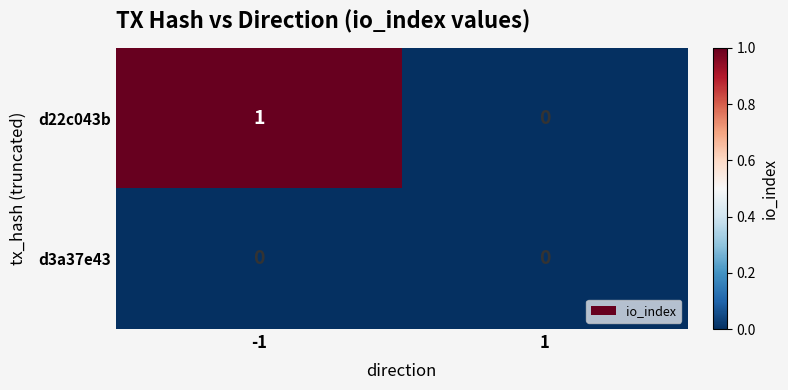

Between -1 and 1, which series saw the biggest shift?

d22c043b